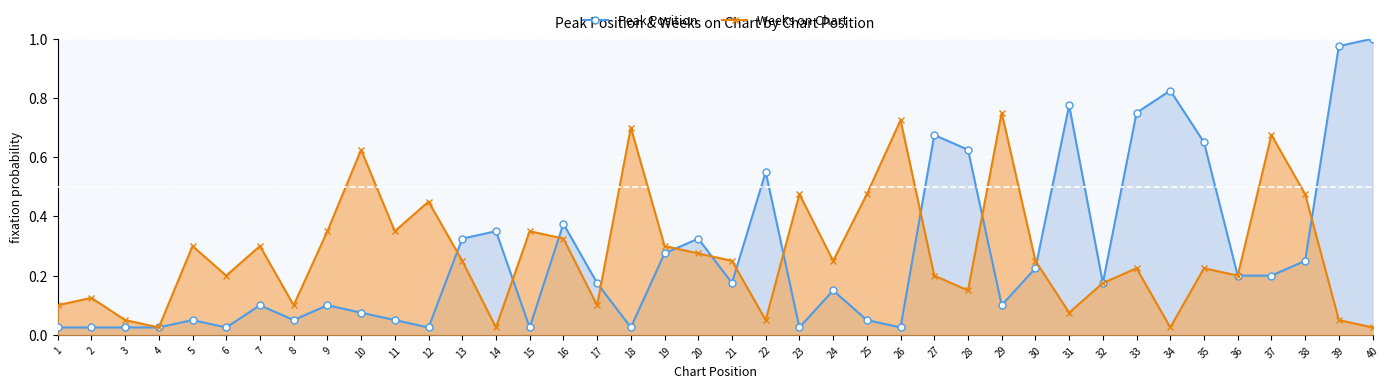

Rank the series by their average value, from lowest to highest.

Peak Position, Weeks on Chart